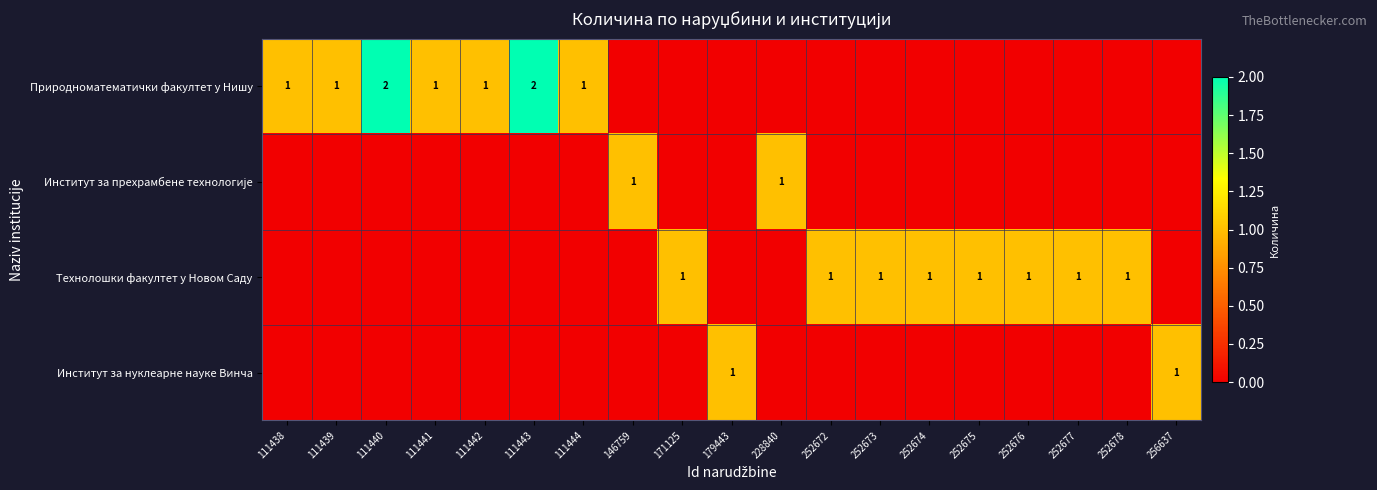

The Институт за нуклеарне науке Винча series shows 2 at 256637. True or false?

False